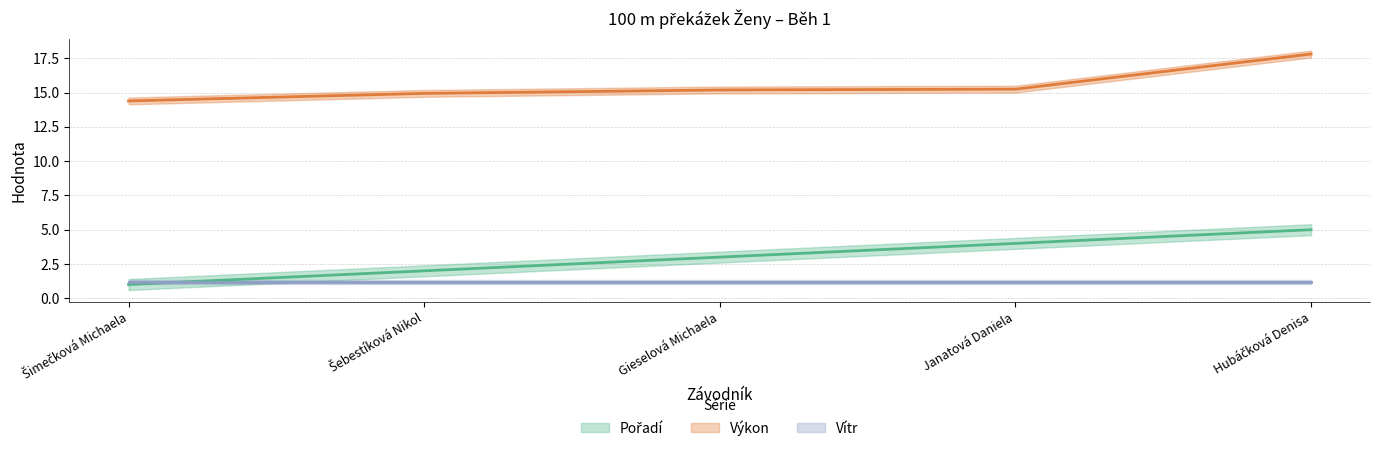

True or false: Výkon and Pořadí cross at least once.

False